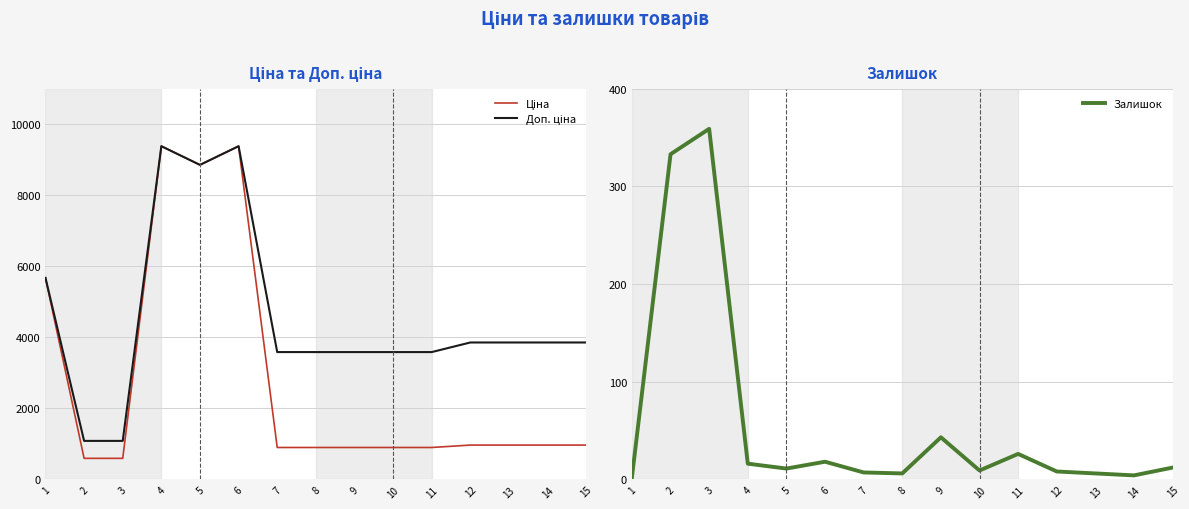

What is the difference between the highest and lowest values at 5?

8845.7